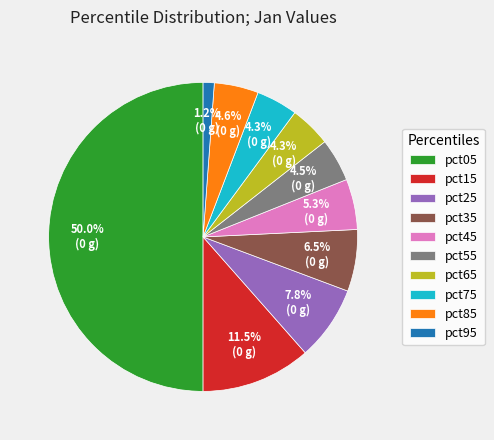

What is the largest slice in the pie chart?

pct05